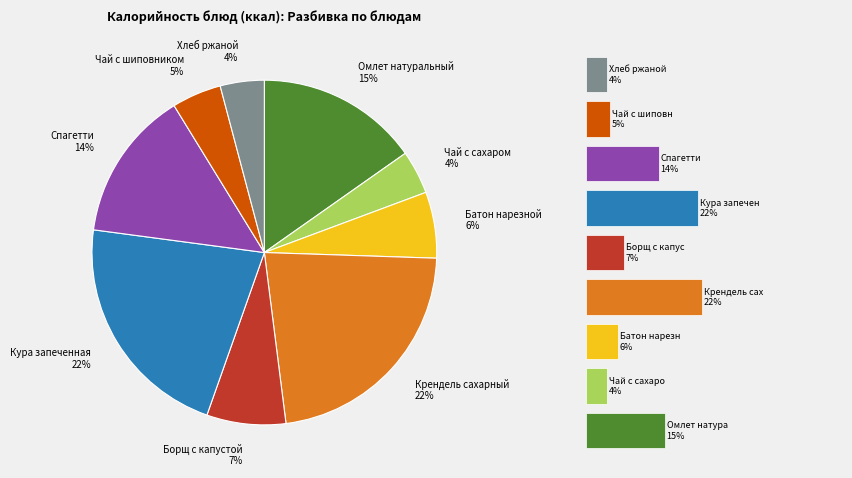

Does 4 represent more than half of the total?

No